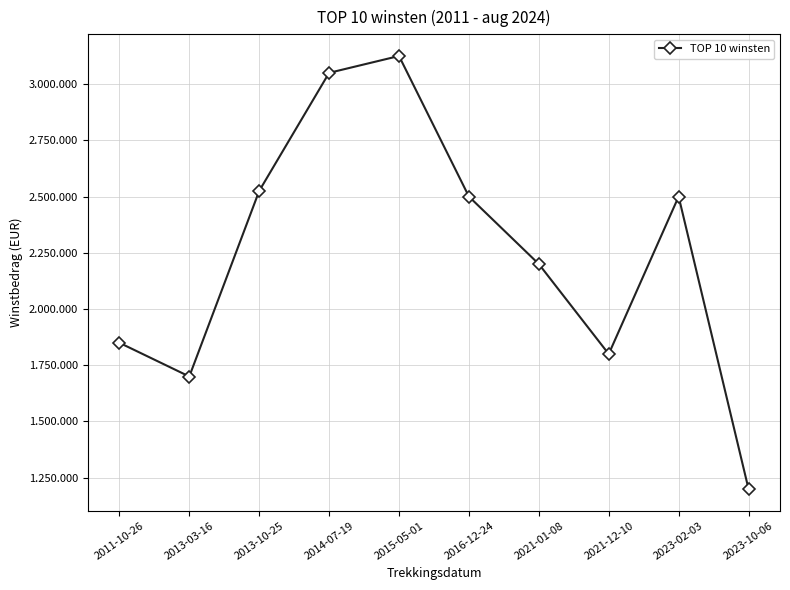

Reading right to left, list all the values displayed in this chart.

2023-10-06=1200000	2023-02-03=2500000	2021-12-10=1800000	2021-01-08=2200000	2016-12-24=2500000	2015-05-01=3125000	2014-07-19=3050000	2013-10-25=2525000	2013-03-16=1700000	2011-10-26=1850000